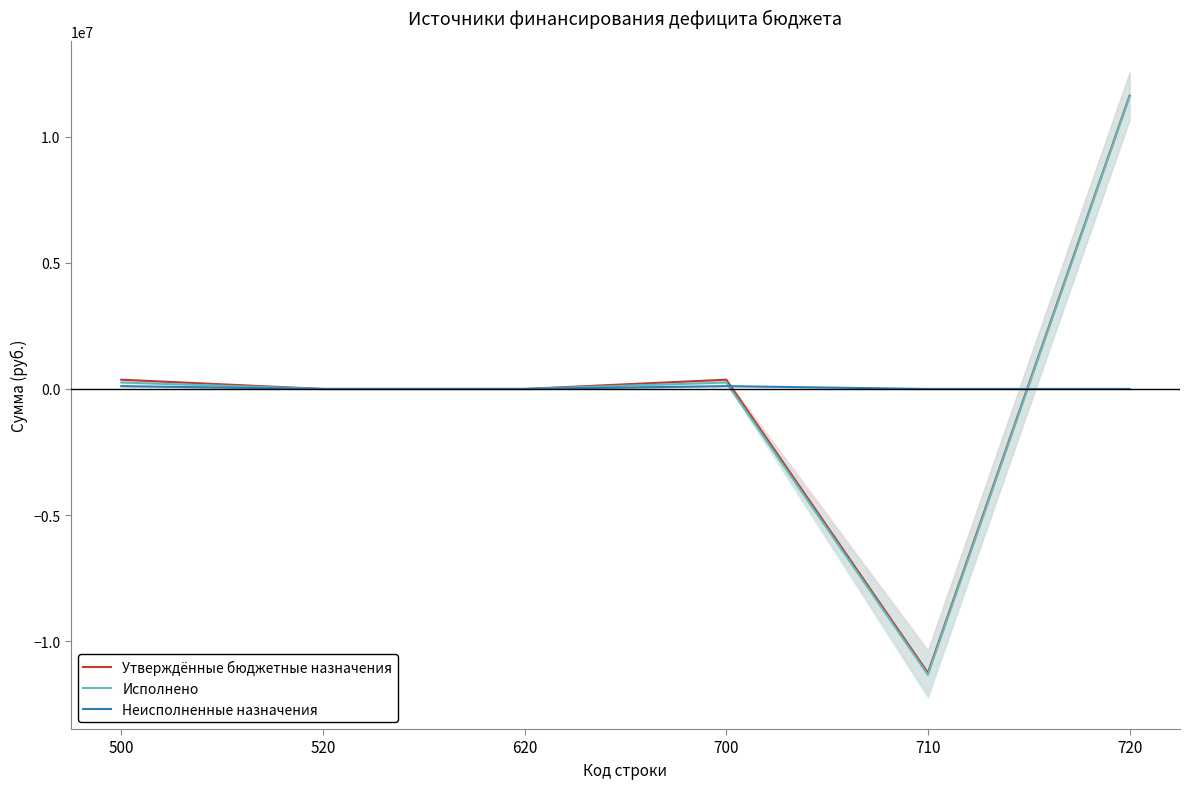

How many times do Неисполненные назначения and Утверждённые бюджетные назначения cross each other?

2